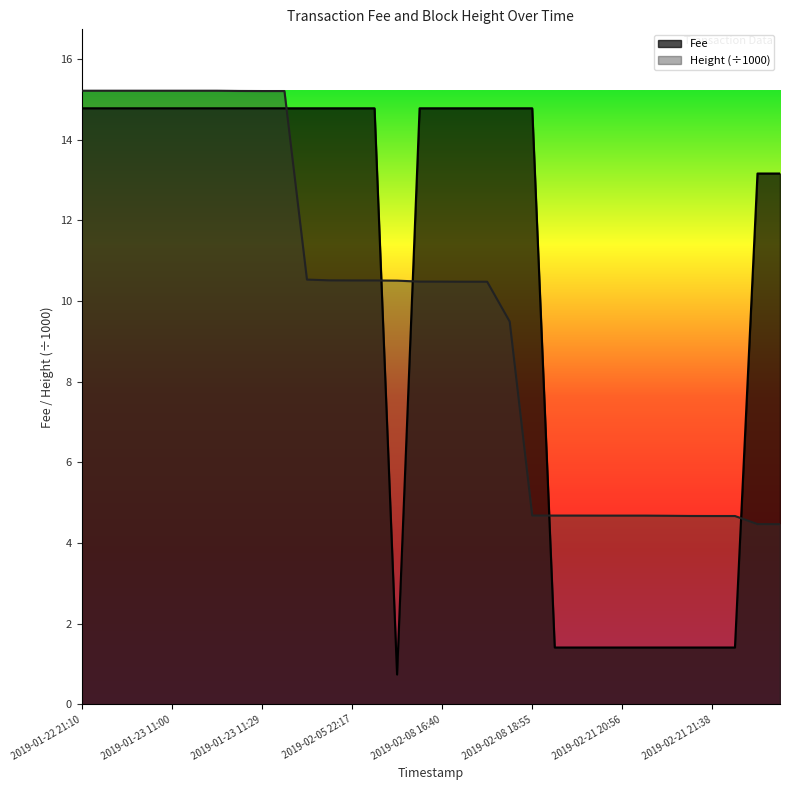

Rank the series by their average value, from highest to lowest.

Fee, Height (÷1000)